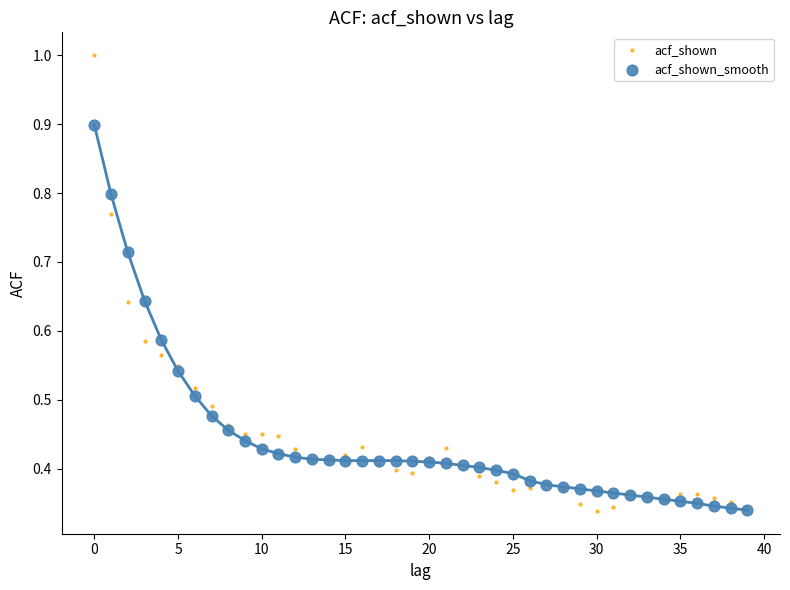

What are all the series names shown in the legend?

acf_shown, acf_shown_smooth